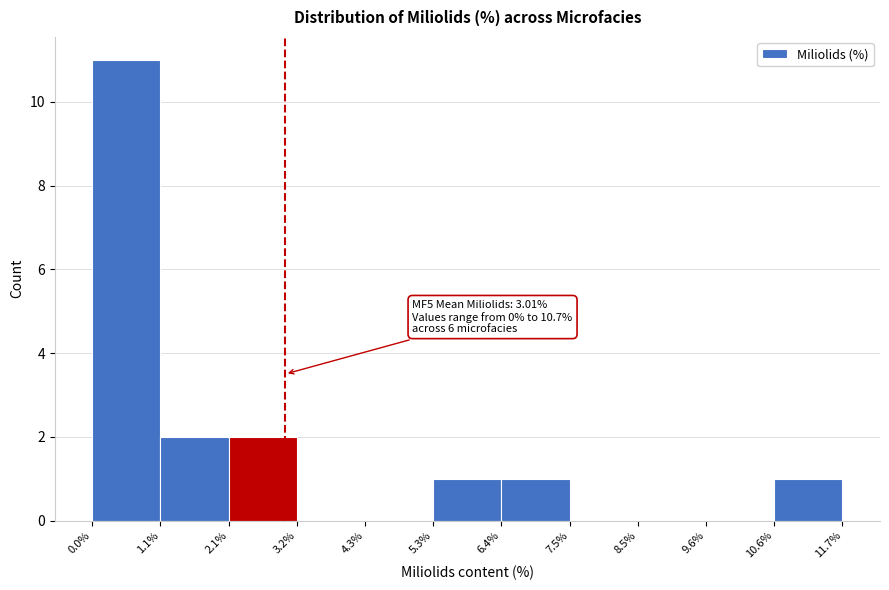

Over which range of the x-axis is the bar tallest?

0.0% to 1.1%